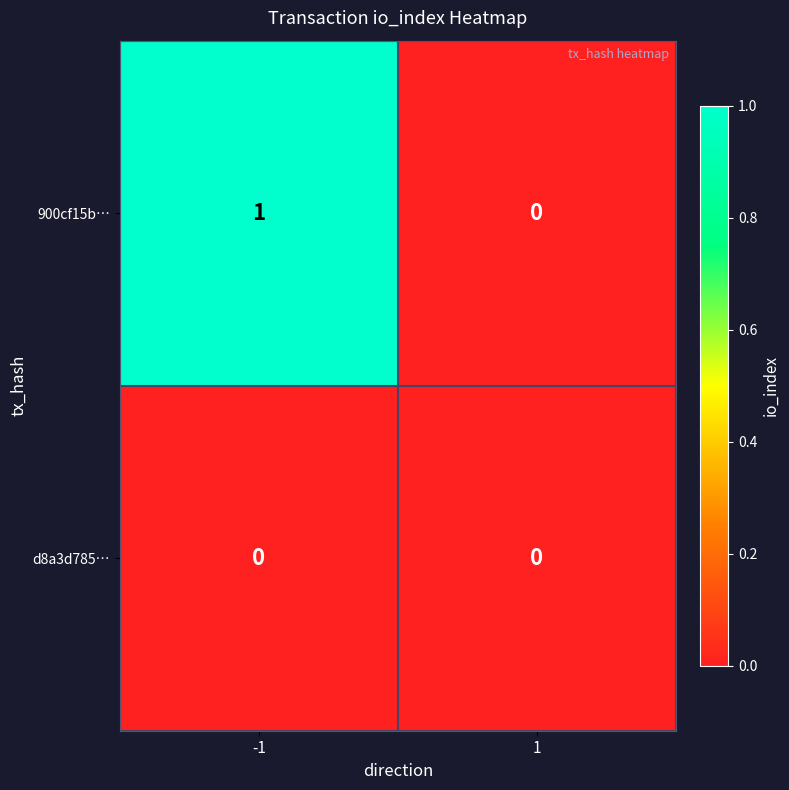

Which series has the widest spread of values?

900cf15b…